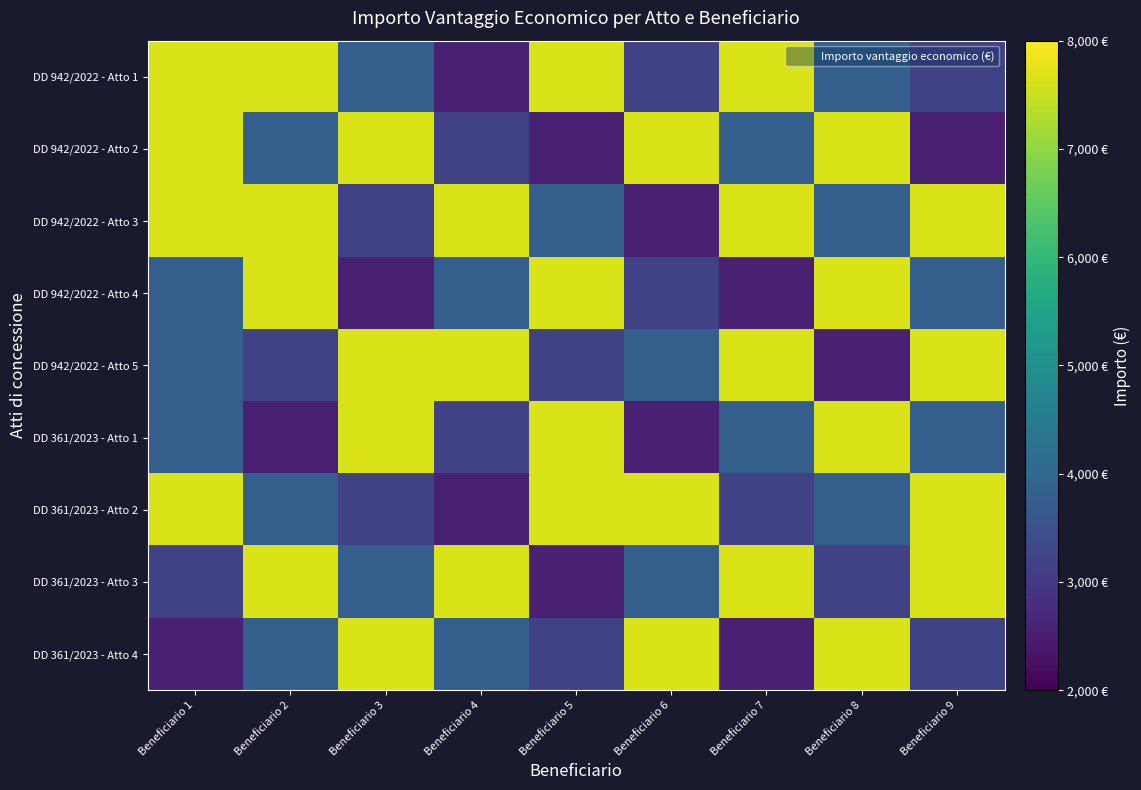

At which category is the sum across all series the highest?

Beneficiario 1